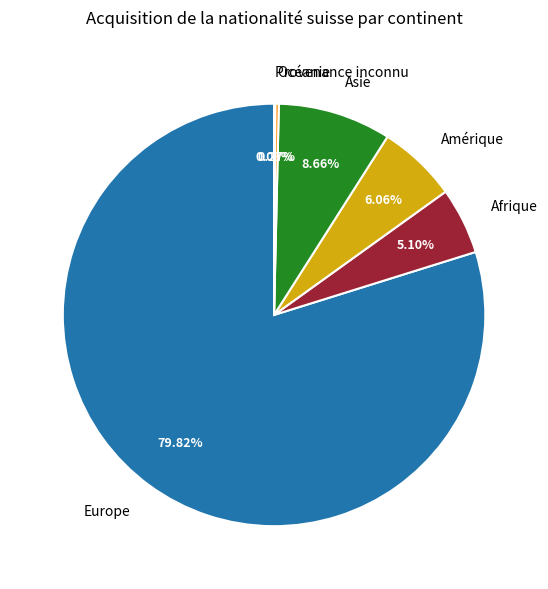

What portion of the pie excludes Asie?

91.3%